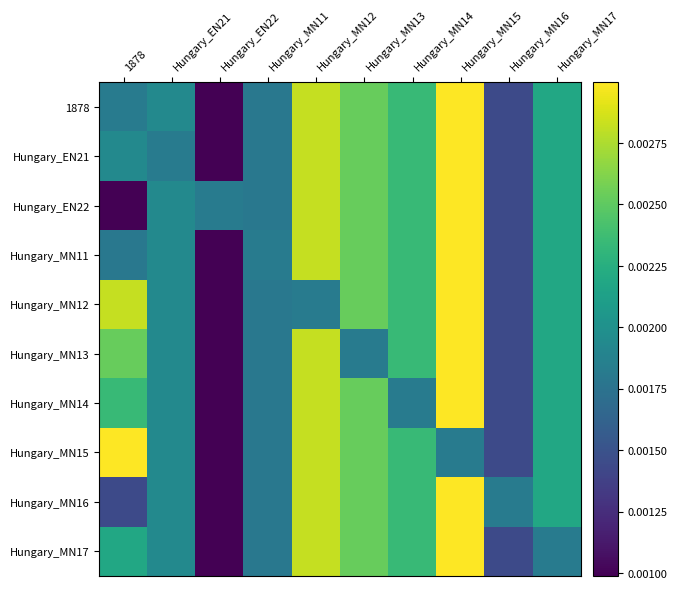

Which has a higher value, Hungary_MN14 or Hungary_MN11?

Hungary_MN14